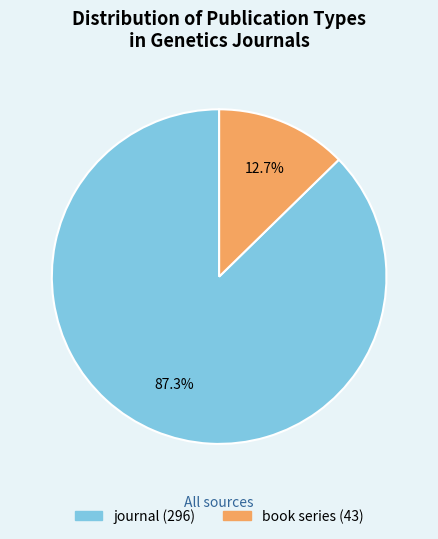

To the nearest percent, what is the combined percentage of journal and book series?

100%